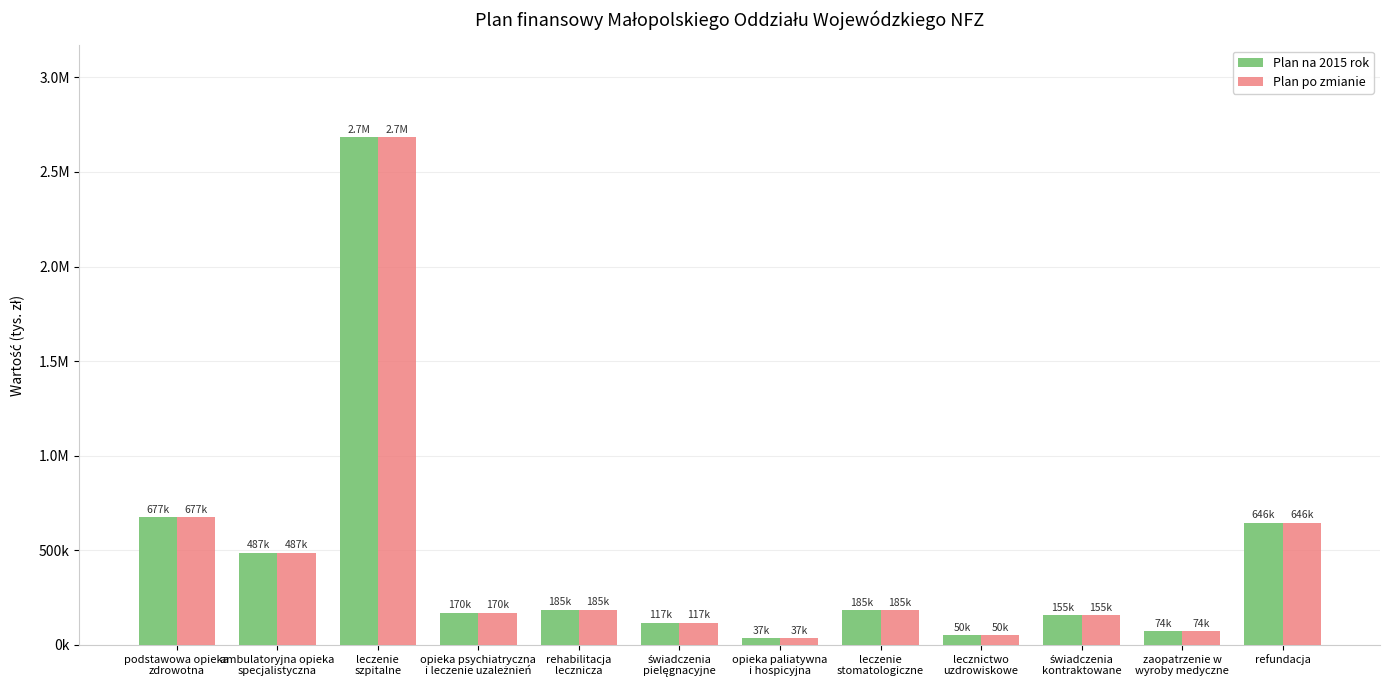

Between opieka paliatywna
i hospicyjna and leczenie
stomatologiczne, which series saw the biggest shift?

Plan na 2015 rok